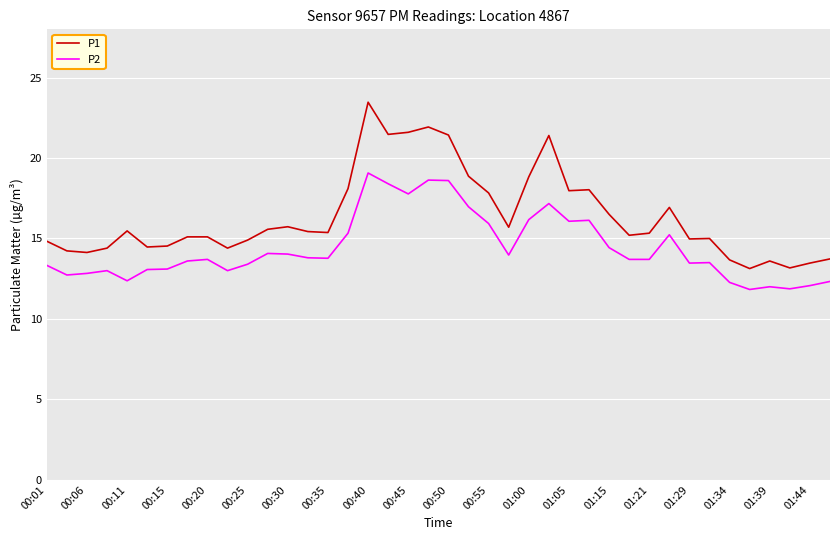

True or false: P2 and P1 intersect in this chart.

False